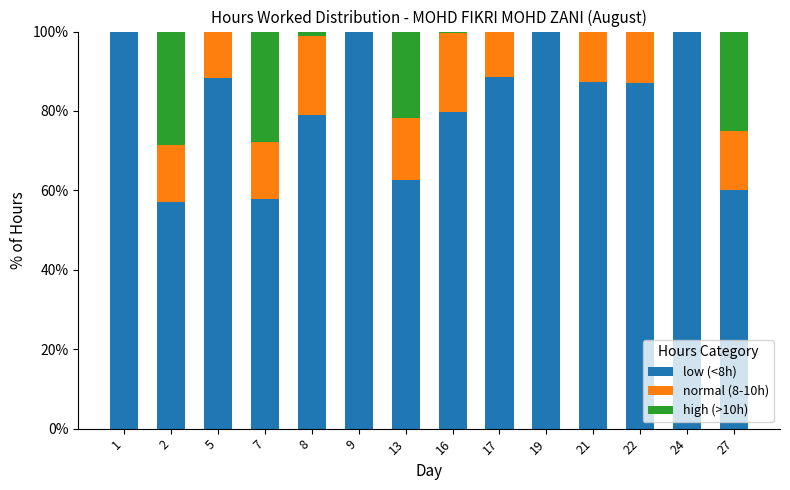

The value of low (<8h) at 1 is 100.0. True or false?

True